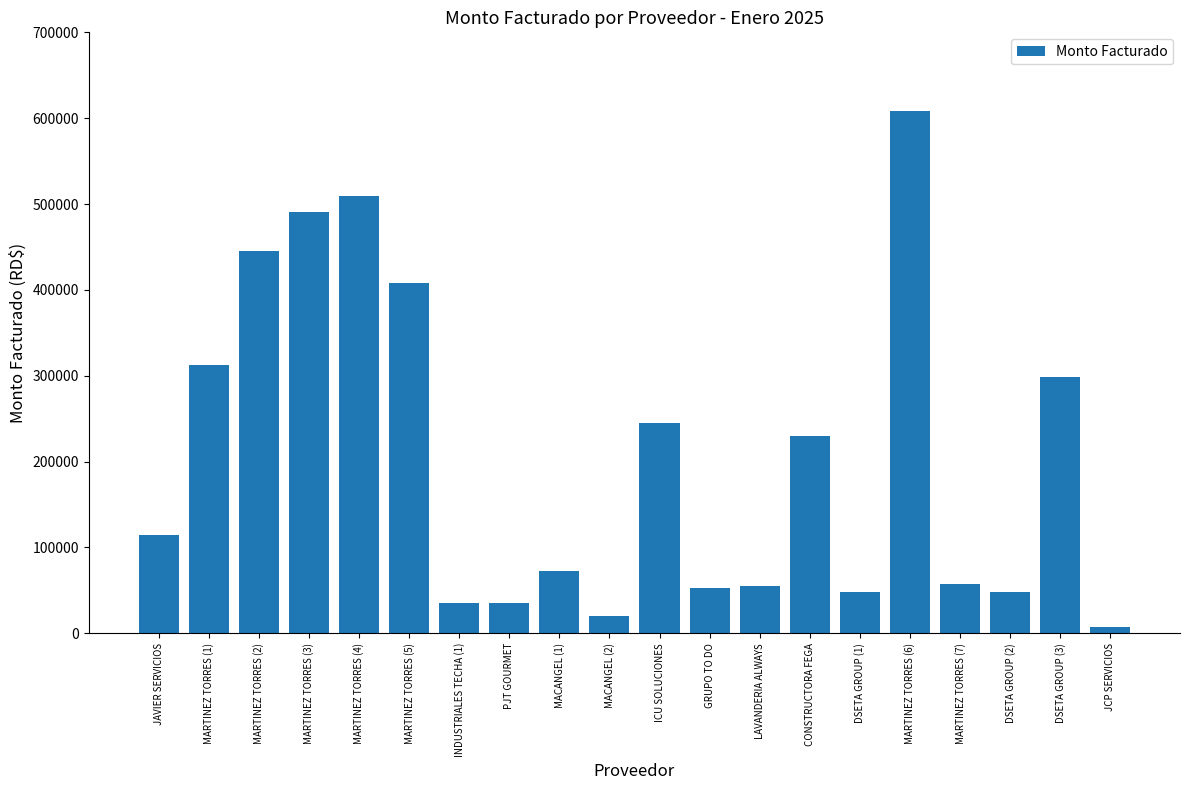

How many distinct data groups are displayed?

1